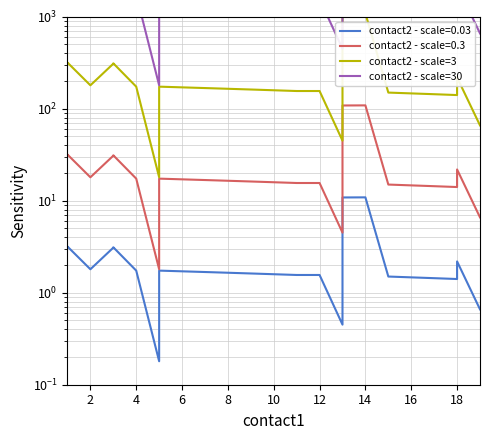

How many data points in contact2 - scale=3 are less than 174?

10